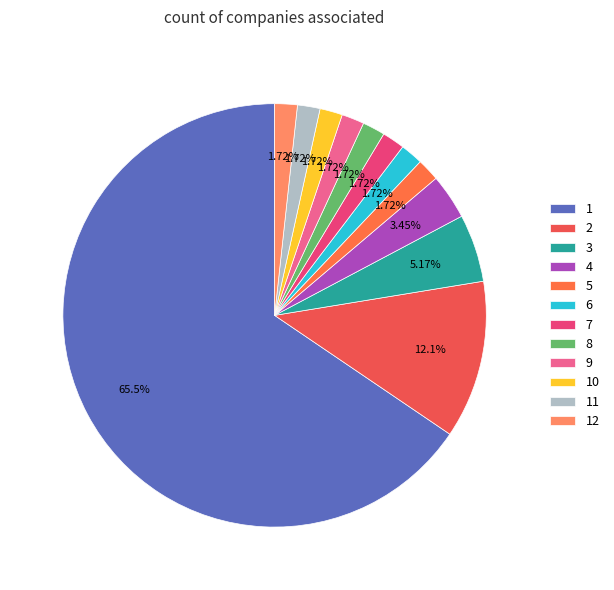

Combined, what portion of the pie is 4 and 11?

5.2%